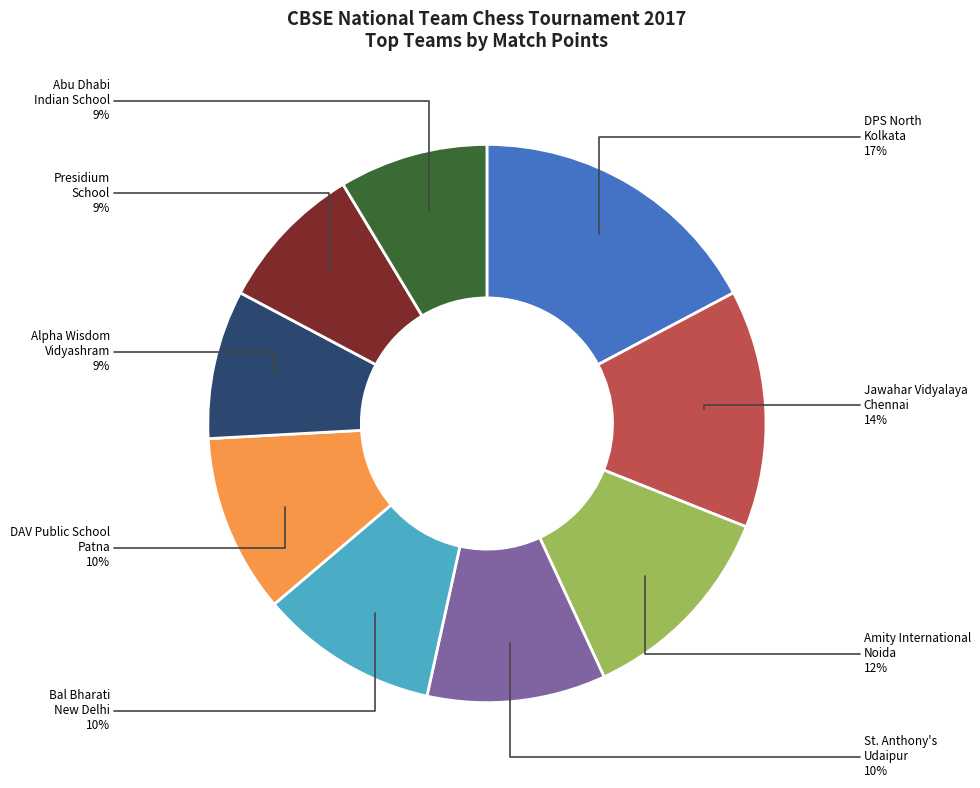

To the nearest percent, what is the average slice percentage?

11%